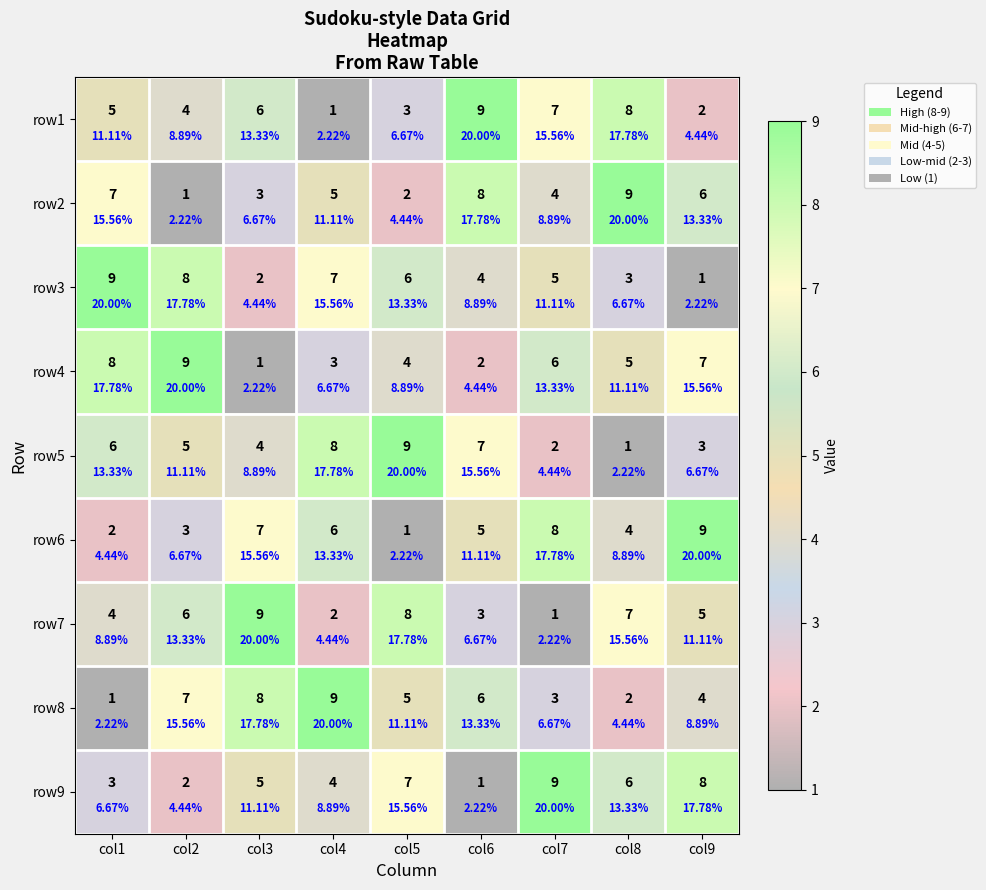

Where does the row4 series first go above 5?

col1